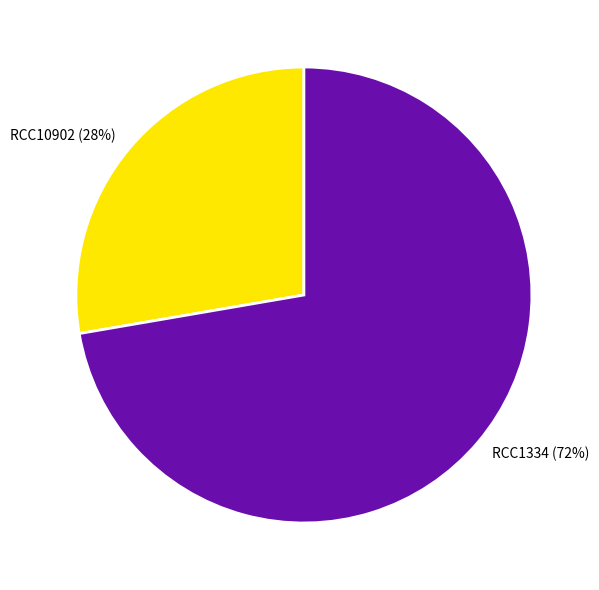

Combined, do RCC1334 and RCC10902 account for over 50%?

Yes